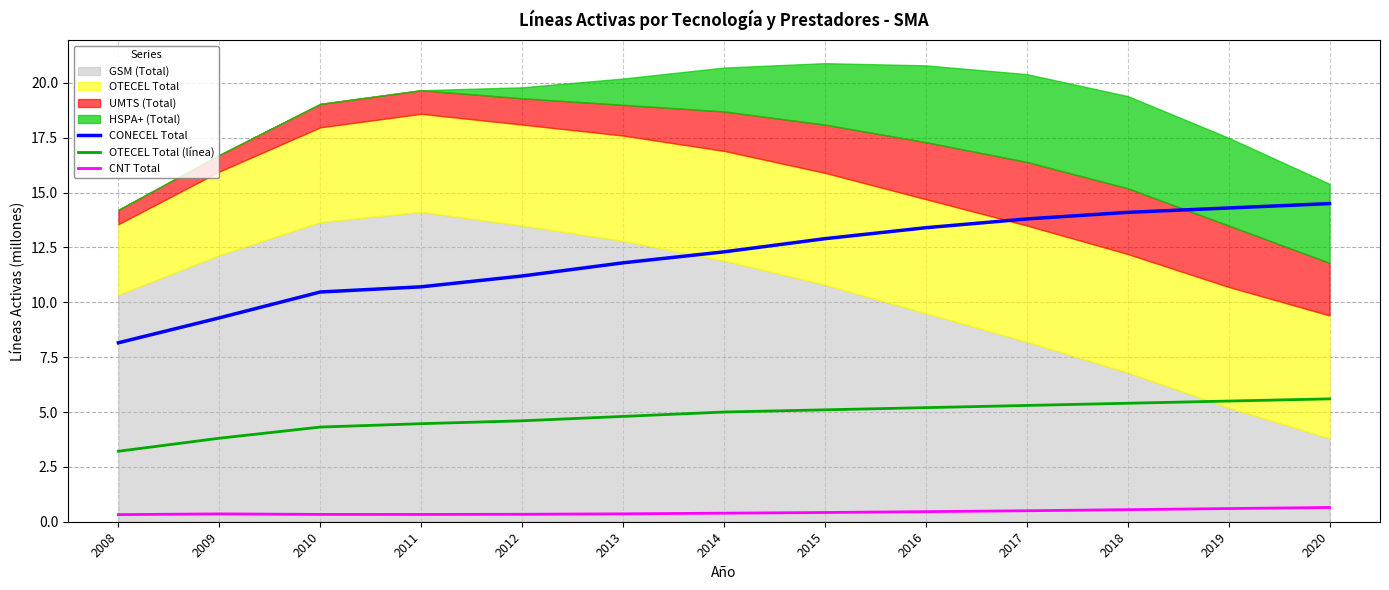

Which series has the largest total across all categories?

CONECEL Total